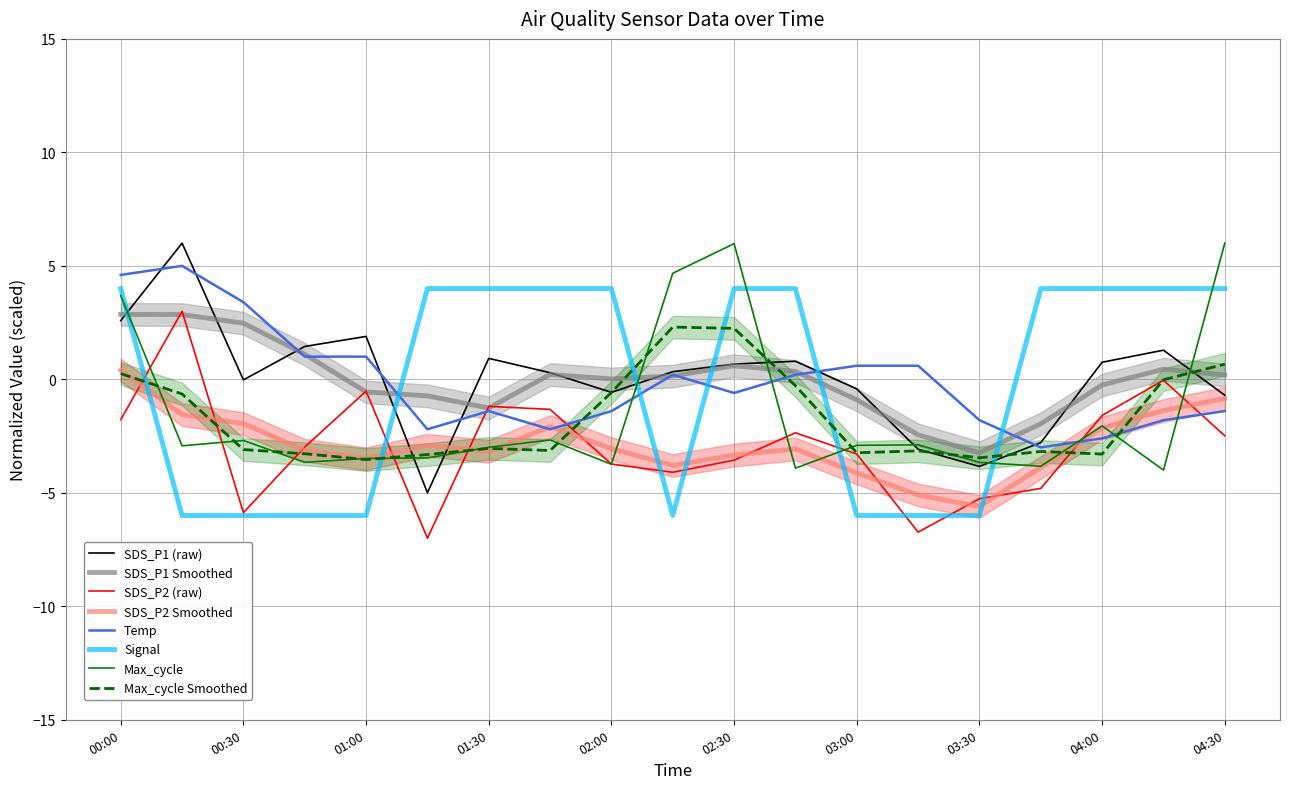

The SDS_P1 (raw) series shows 2.8 at 01:00. True or false?

False